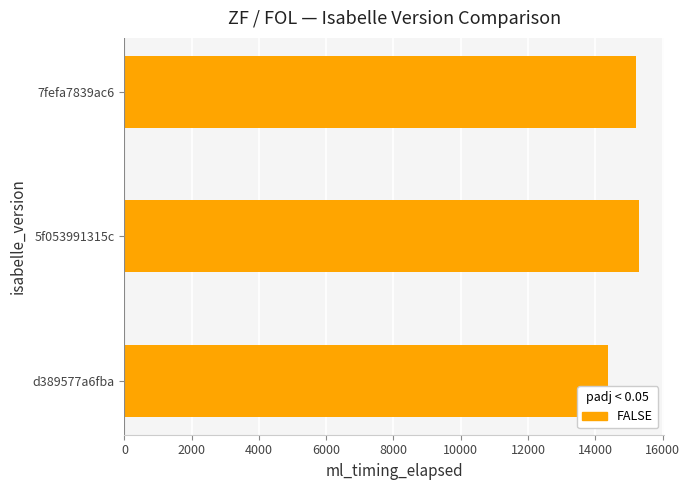

Is it true that the value at d389577a6fba is 14385?

True